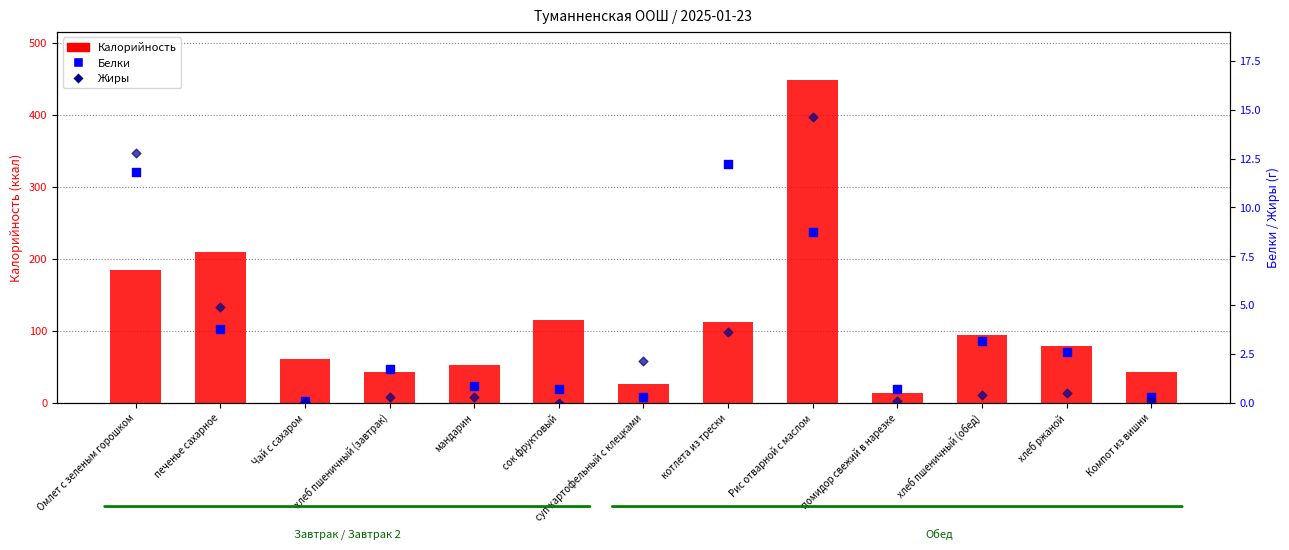

What are all the series names shown in the legend?

Калорийность, Белки, Жиры